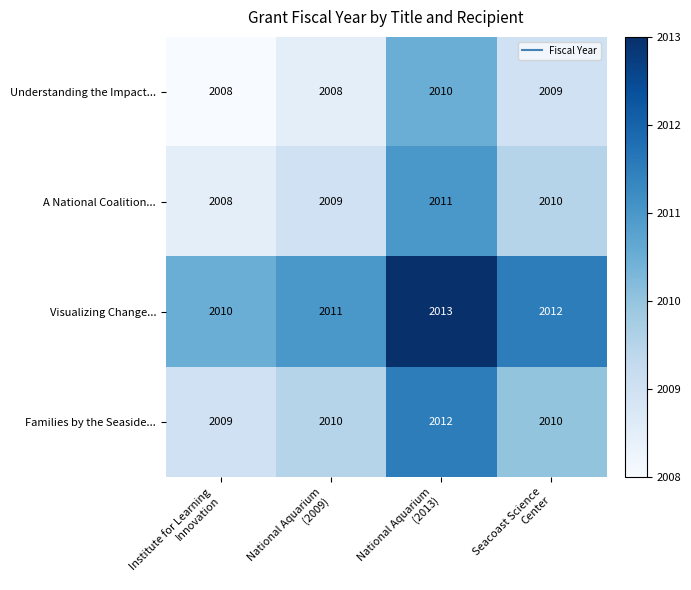

List the series in order of their overall mean, lowest first.

Understanding the Impact..., A National Coalition..., Families by the Seaside..., Visualizing Change...